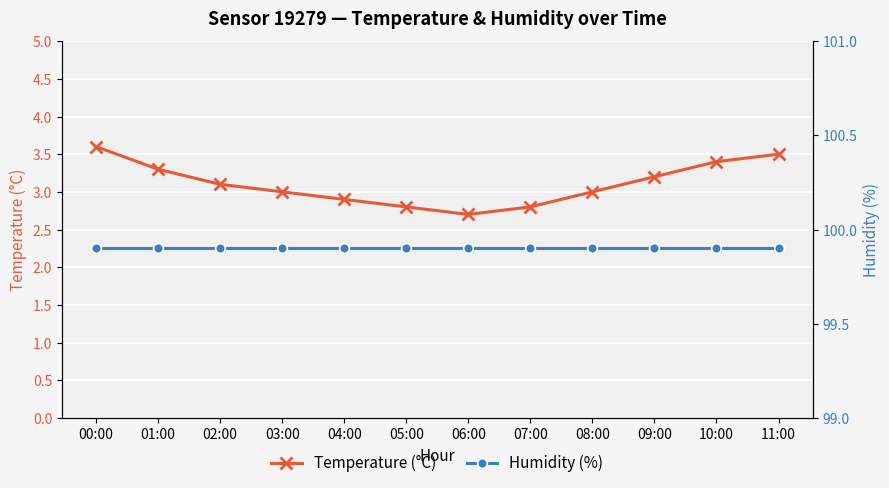

Reading left to right, transcribe all the data shown in this chart.

Temperature (°C): 00:00=3.6	01:00=3.3	02:00=3.1	03:00=3.0	04:00=2.9	05:00=2.8	06:00=2.7	07:00=2.8	08:00=3.0	09:00=3.2	10:00=3.4	11:00=3.5
Humidity (%): 00:00=99.9	01:00=99.9	02:00=99.9	03:00=99.9	04:00=99.9	05:00=99.9	06:00=99.9	07:00=99.9	08:00=99.9	09:00=99.9	10:00=99.9	11:00=99.9